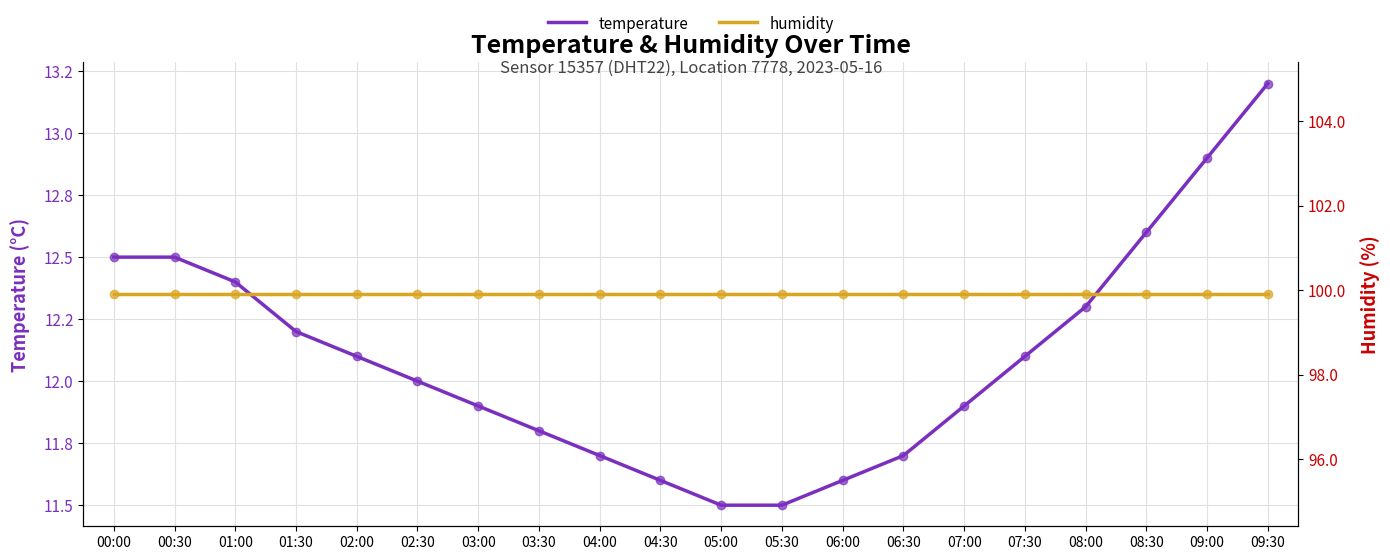

The value of temperature at 08:00 is 12.3. True or false?

True